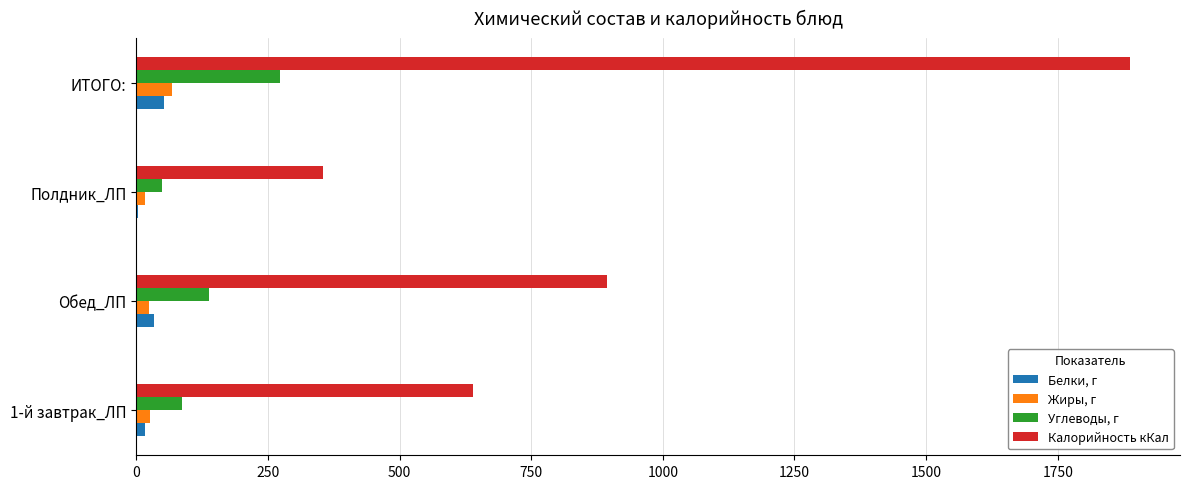

What is the sum of all Белки, г values?

105.3